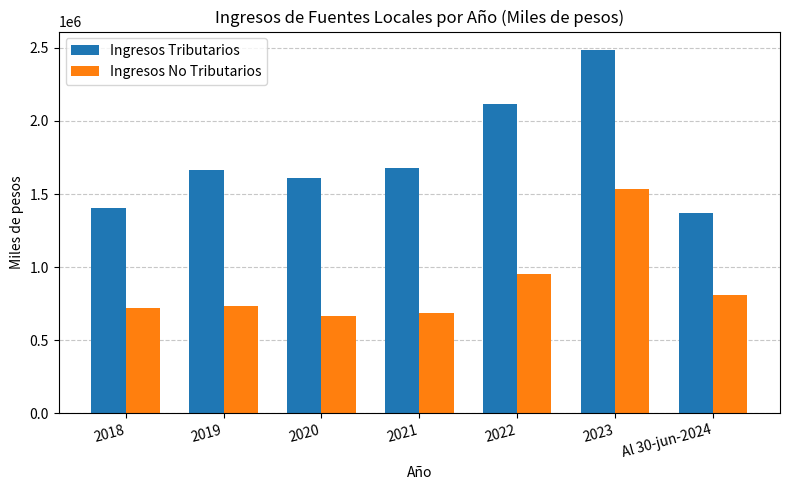

Reading right to left, extract all data points from this chart.

Ingresos Tributarios: Al 30-jun-2024=1370279.0	2023=2486939.0	2022=2118022.0	2021=1680945.0	2020=1607999.5	2019=1663901.0	2018=1406515.0
Ingresos No Tributarios: Al 30-jun-2024=806680.0	2023=1532036.0	2022=952621.0	2021=686173.0	2020=663324.0	2019=736878.0	2018=717697.0